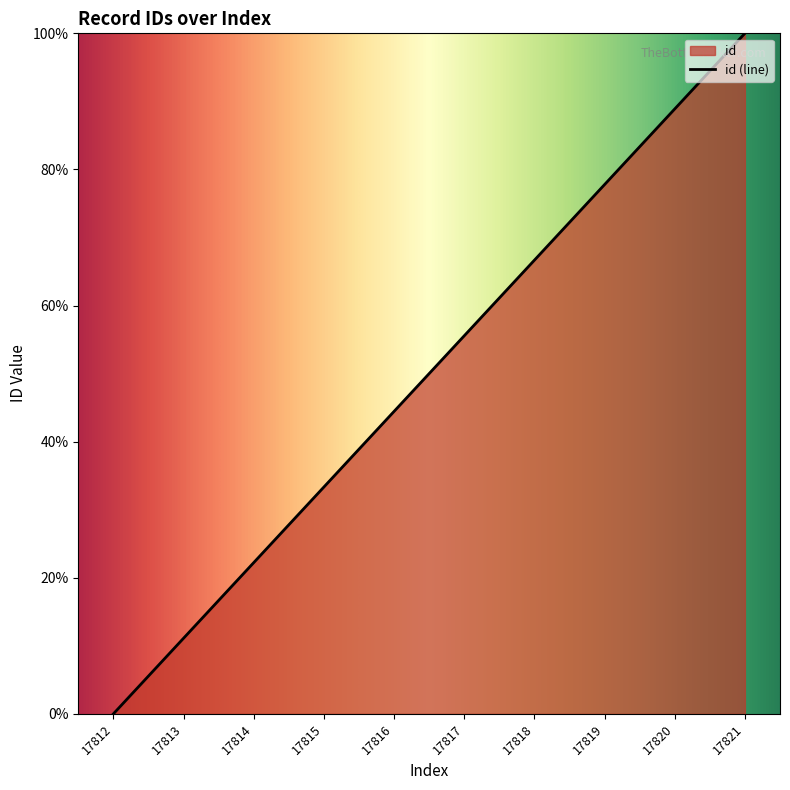

Reading right to left, extract all data points from this chart.

17821=100.0	17820=88.9	17819=77.8	17818=66.7	17817=55.6	17816=44.4	17815=33.3	17814=22.2	17813=11.1	17812=0.0